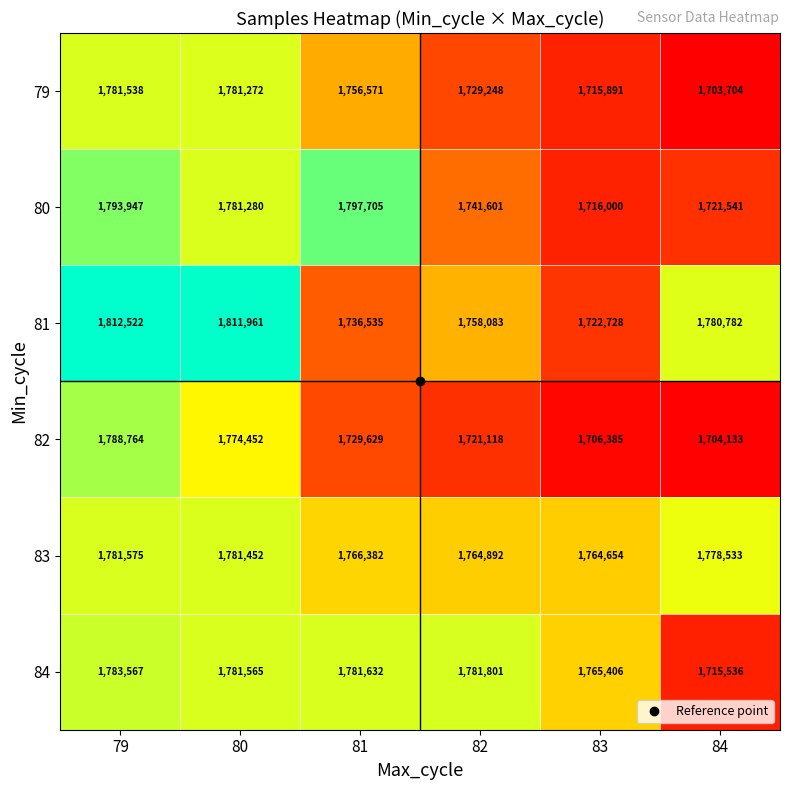

Where is 83 nearest to the value 1773114?

84